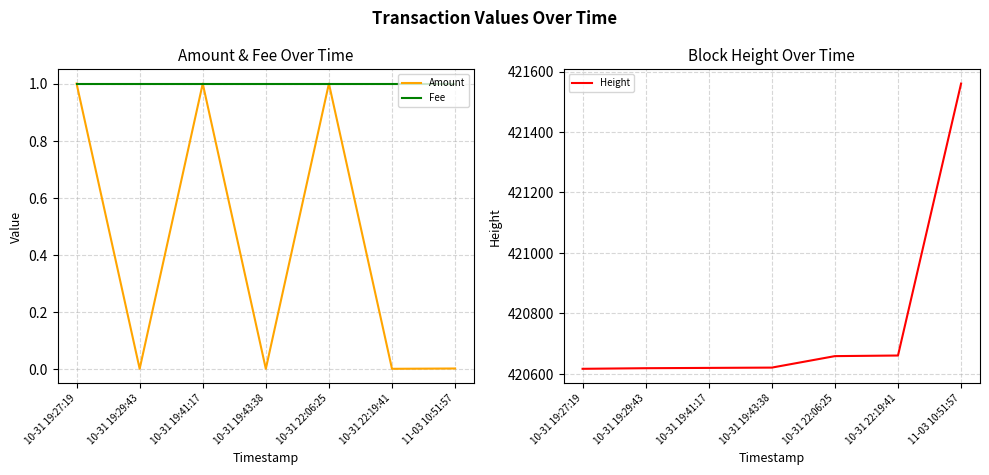

True or false: Fee and Amount cross at least once.

False